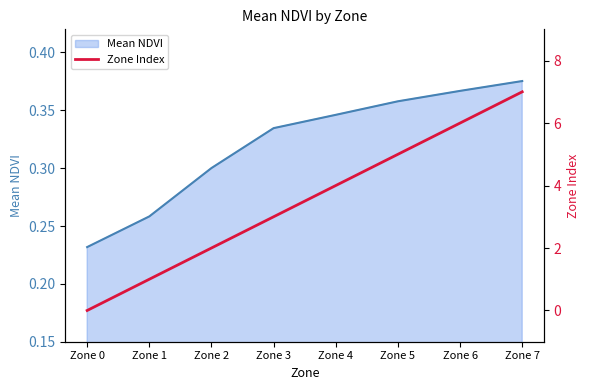

At which label does Mean NDVI reach its peak?

Zone 7